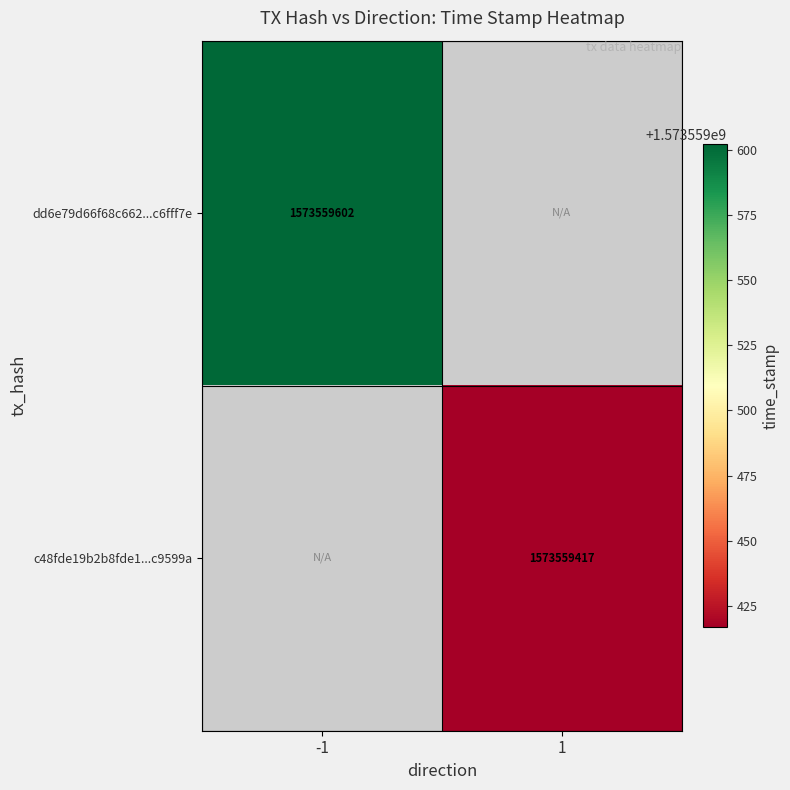

Is it true that dd6e79d66f68c662fc4177b4f6e4c5b9c6fff7e equals 1573559602 at time_stamp?

True